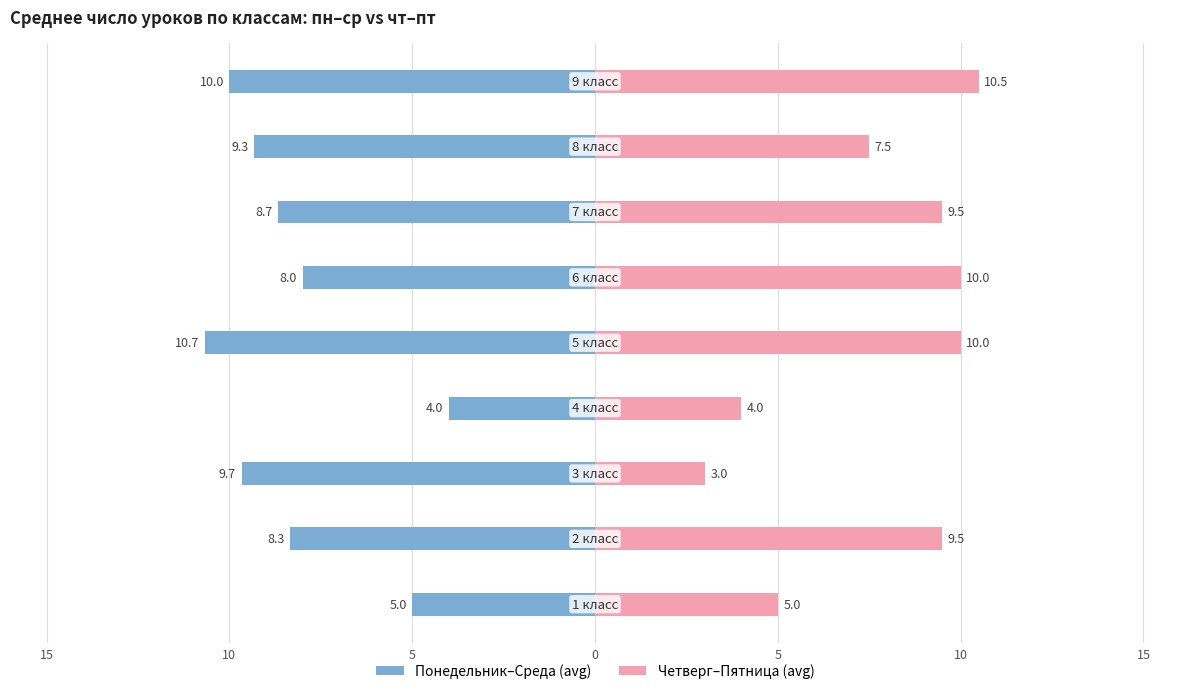

Are the bars grouped side by side (vs. stacked)?

Yes